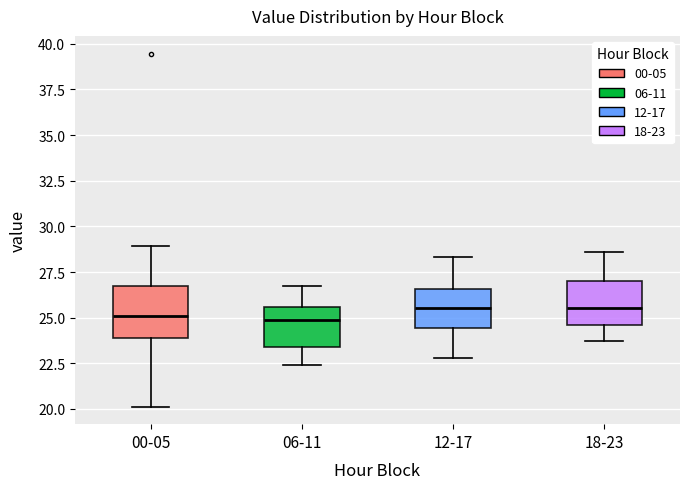

Reading left to right, transcribe this box plot: for each box, give where its median line is, the range the box spans, and where its two whiskers end, as read against the y-axis. The values are not printed on the chart, so give them approximately, as read against the axis.

00-05: median 25.0, box 24.0 to 27.0, whiskers 20.0 to 29.0
06-11: median 25.0, box 23.5 to 25.5, whiskers 22.5 to 26.5
12-17: median 25.5, box 24.5 to 26.5, whiskers 23.0 to 28.5
18-23: median 25.5, box 24.5 to 27.0, whiskers 23.5 to 28.5